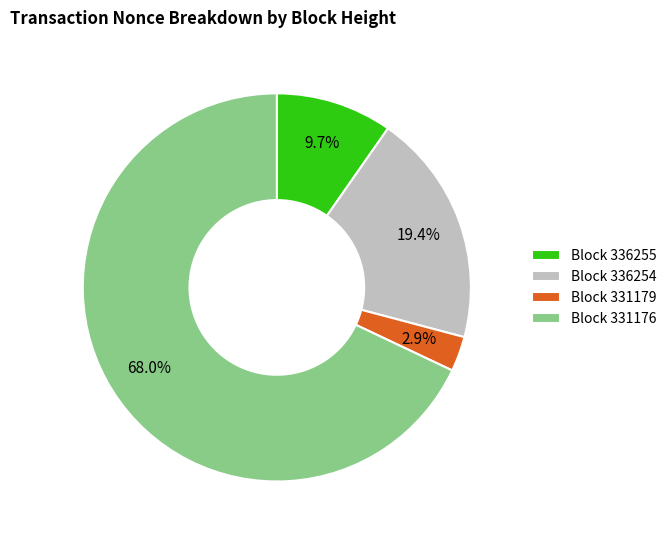

What is the total percentage of Block 331179 and Block 331176?

70.9%